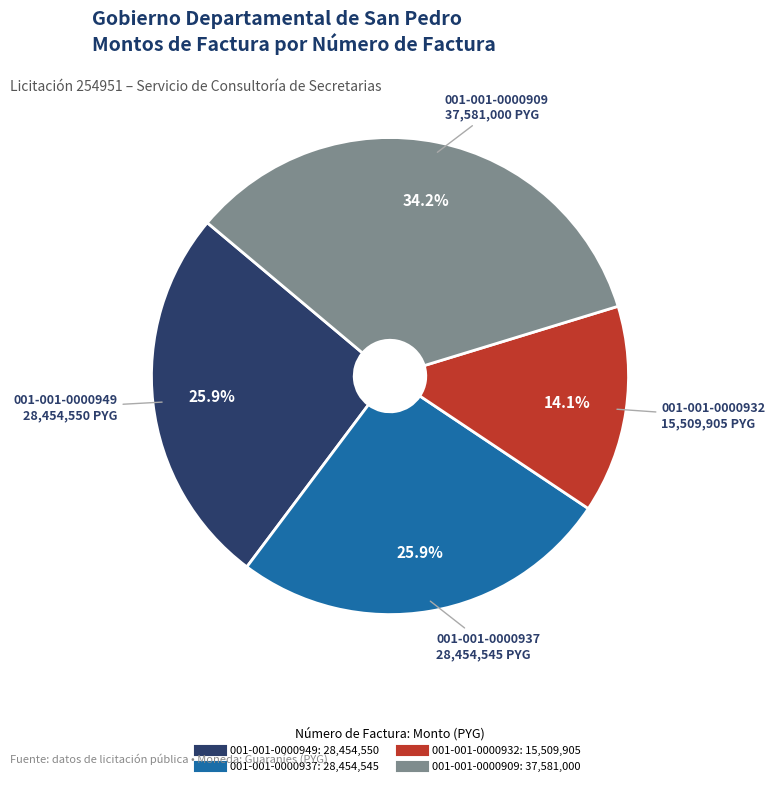

Count the number of slices in the pie.

4